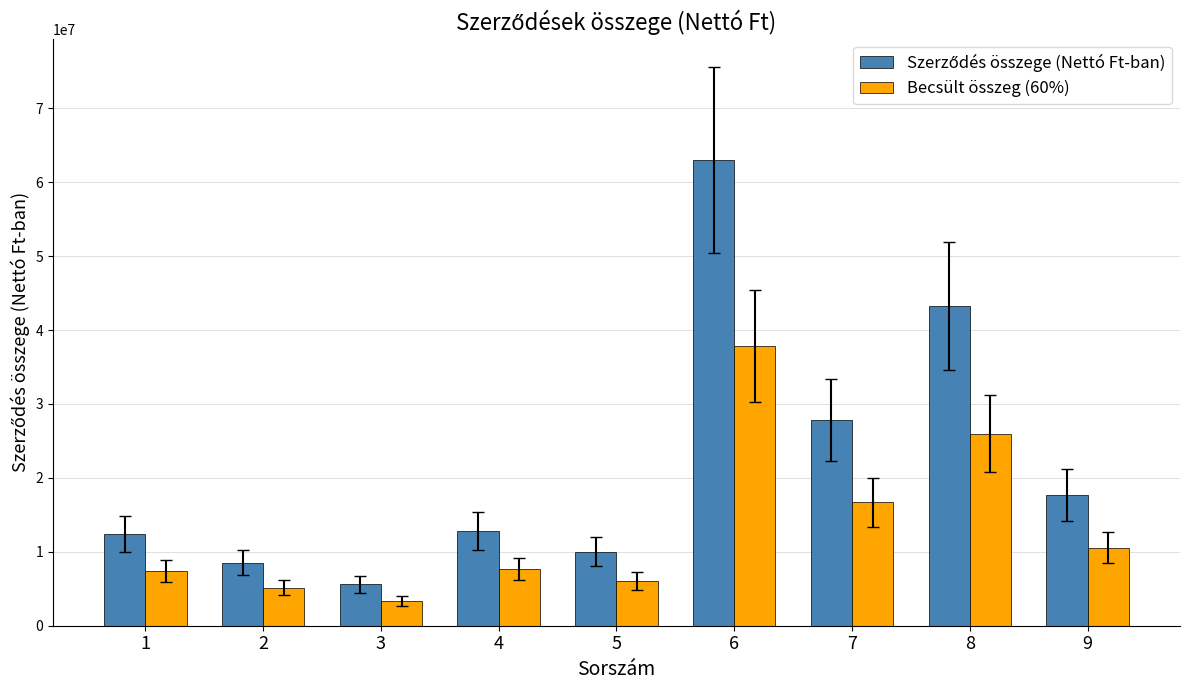

What is the minimum value for Becsült összeg (60%)?

3366000.0